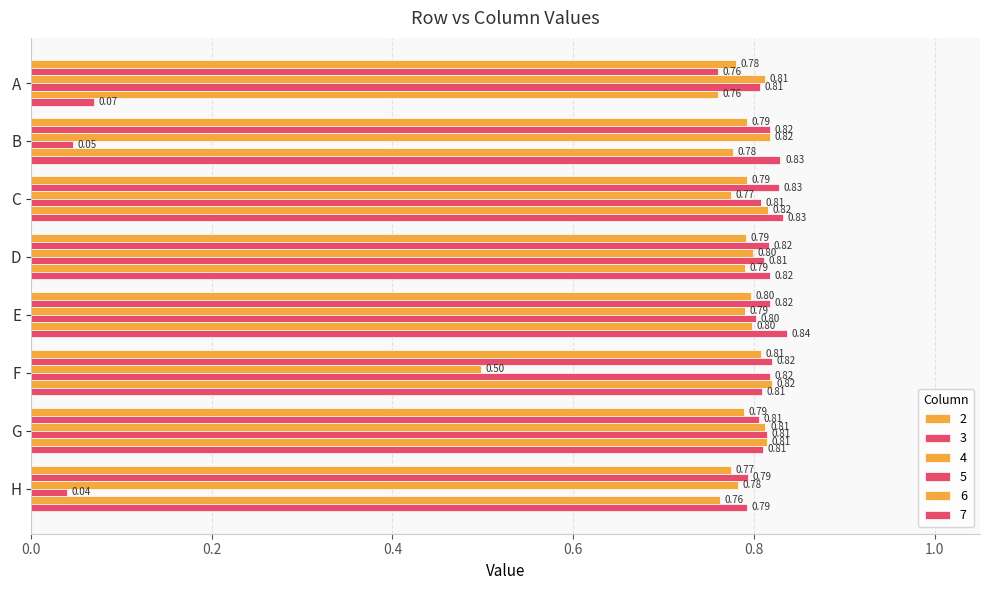

What is the total value across all series at G?

4.8